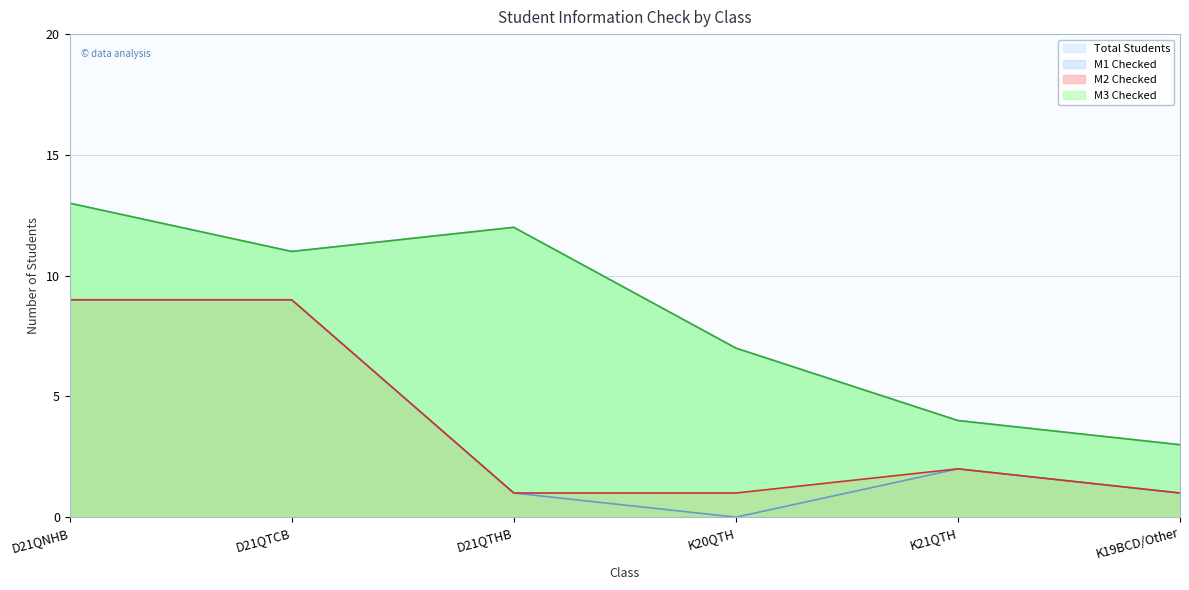

What is the label of the 5th point from the left?

K21QTH